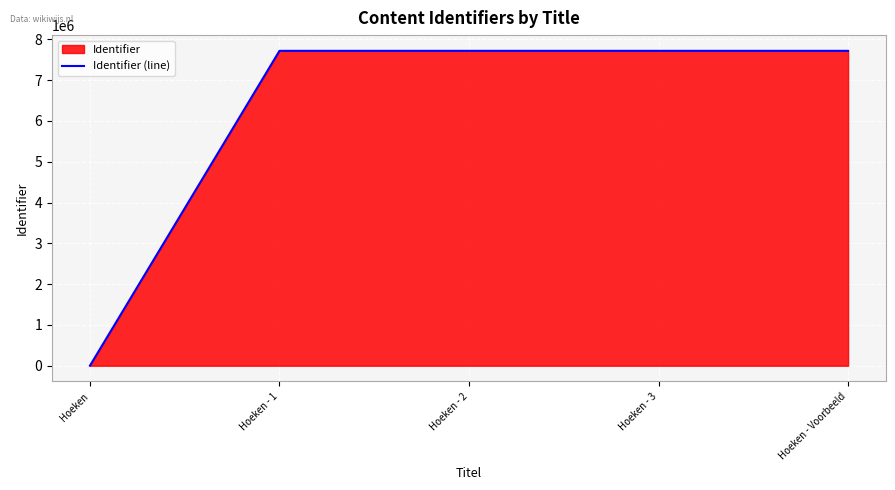

What is the sum of the values at Hoeken - 2 and Hoeken - 3?

15434394